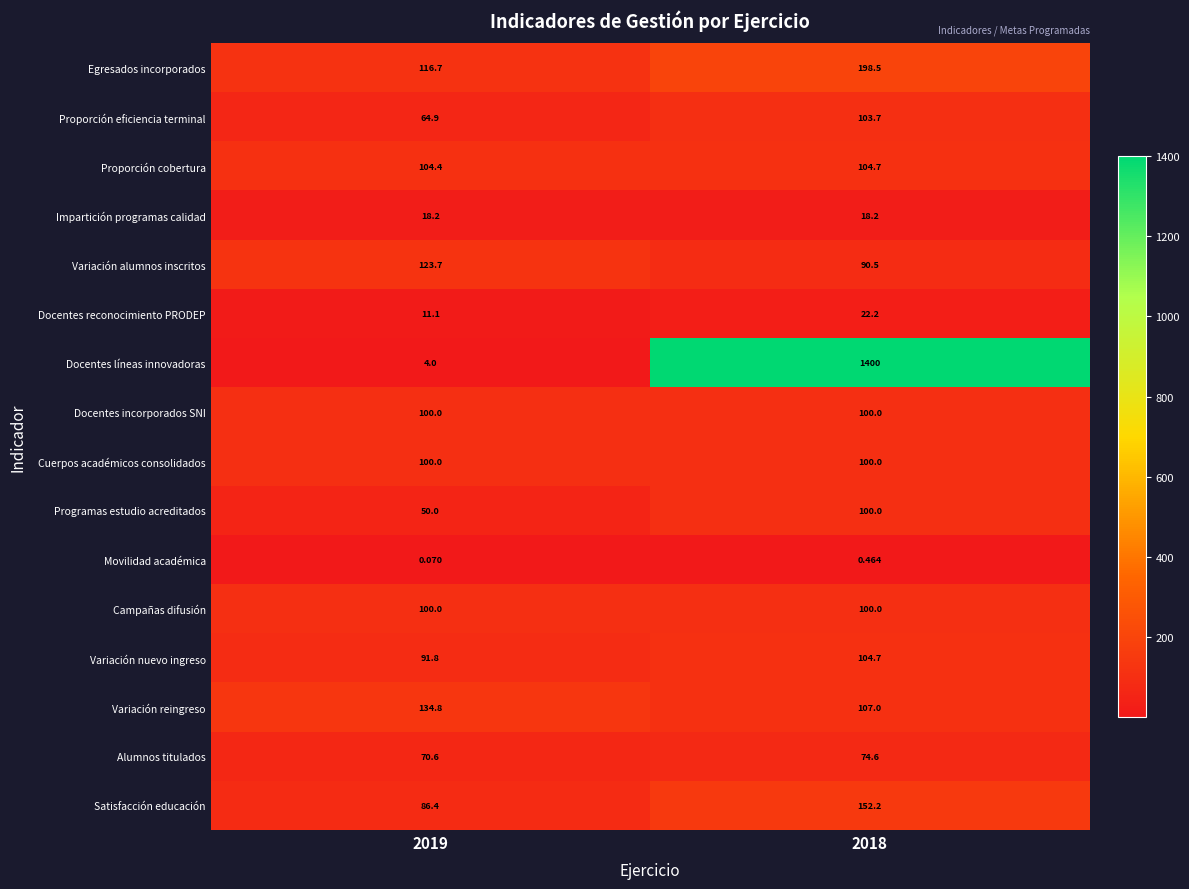

Which series has the widest spread of values?

Docentes líneas innovadoras